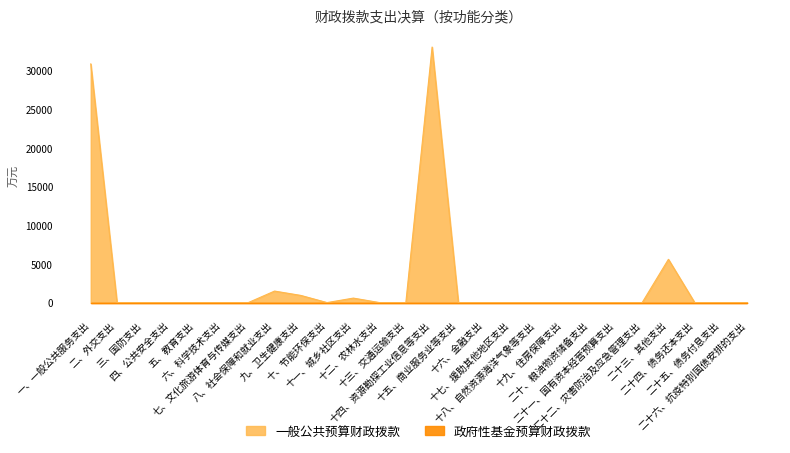

What is the label of the 21st point from the left?

二十一、国有资本经营预算支出